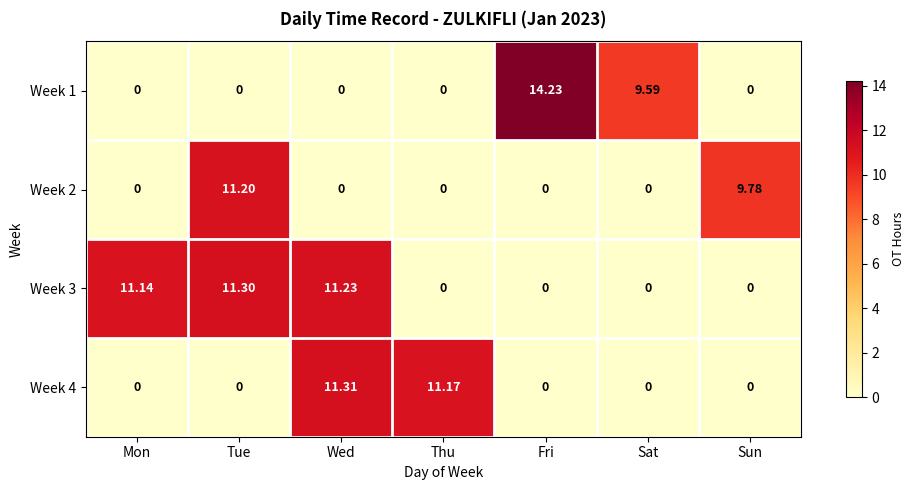

Which label corresponds to the largest value in the chart?

Fri